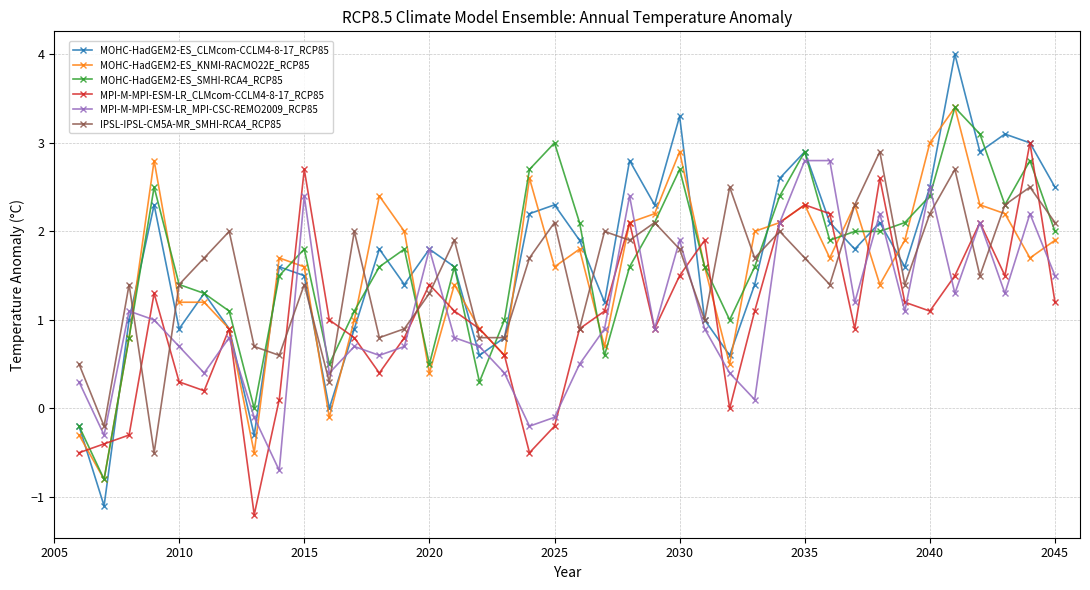

What is the maximum value shown in the chart?

4.0